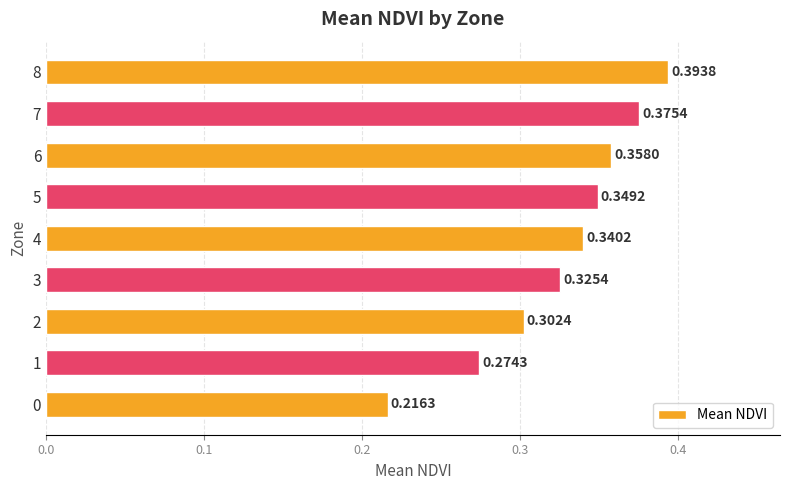

What is the difference between the maximum and second lowest values?

0.1